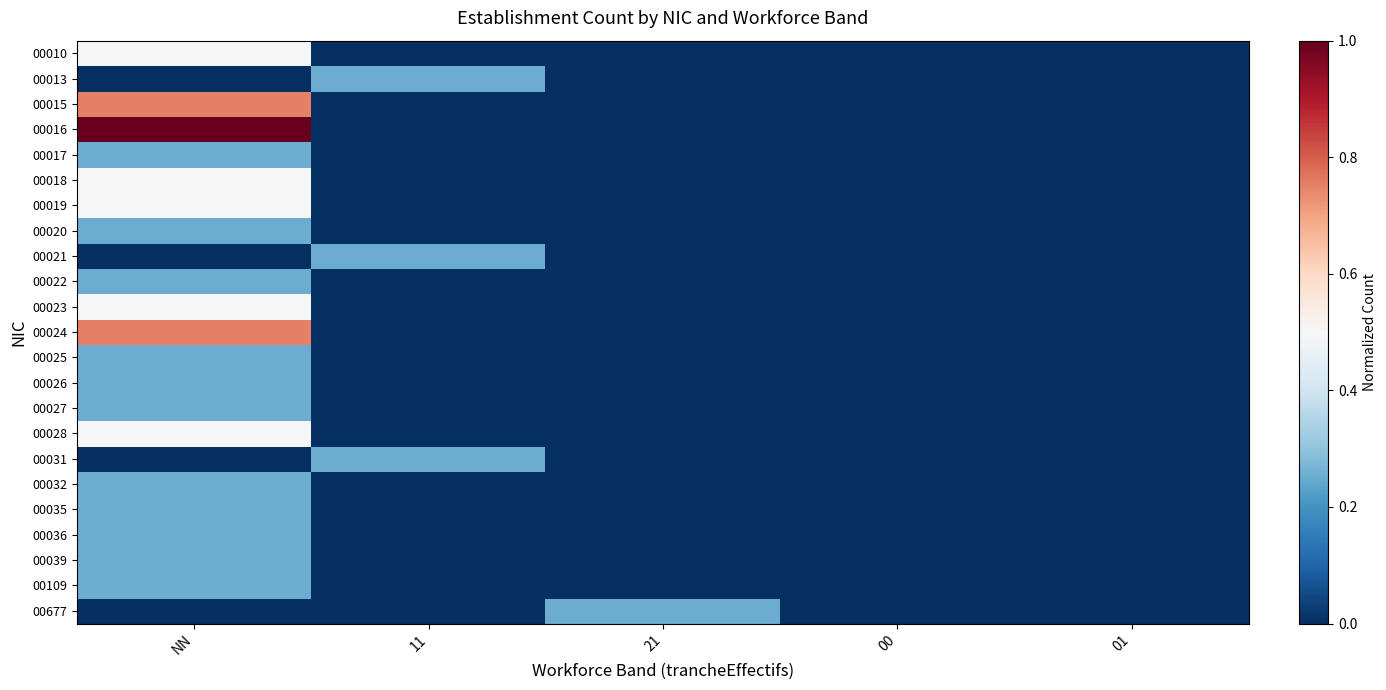

Reading left to right, extract all data points from this chart.

00010: NN=0.5	11=0.0	21=0.0	00=0.0	01=0.0
00013: NN=0.0	11=0.2	21=0.0	00=0.0	01=0.0
00015: NN=0.8	11=0.0	21=0.0	00=0.0	01=0.0
00016: NN=1.0	11=0.0	21=0.0	00=0.0	01=0.0
00017: NN=0.2	11=0.0	21=0.0	00=0.0	01=0.0
00018: NN=0.5	11=0.0	21=0.0	00=0.0	01=0.0
00019: NN=0.5	11=0.0	21=0.0	00=0.0	01=0.0
00020: NN=0.2	11=0.0	21=0.0	00=0.0	01=0.0
00021: NN=0.0	11=0.2	21=0.0	00=0.0	01=0.0
00022: NN=0.2	11=0.0	21=0.0	00=0.0	01=0.0
00023: NN=0.5	11=0.0	21=0.0	00=0.0	01=0.0
00024: NN=0.8	11=0.0	21=0.0	00=0.0	01=0.0
00025: NN=0.2	11=0.0	21=0.0	00=0.0	01=0.0
00026: NN=0.2	11=0.0	21=0.0	00=0.0	01=0.0
00027: NN=0.2	11=0.0	21=0.0	00=0.0	01=0.0
00028: NN=0.5	11=0.0	21=0.0	00=0.0	01=0.0
00031: NN=0.0	11=0.2	21=0.0	00=0.0	01=0.0
00032: NN=0.2	11=0.0	21=0.0	00=0.0	01=0.0
00035: NN=0.2	11=0.0	21=0.0	00=0.0	01=0.0
00036: NN=0.2	11=0.0	21=0.0	00=0.0	01=0.0
00039: NN=0.2	11=0.0	21=0.0	00=0.0	01=0.0
00109: NN=0.2	11=0.0	21=0.0	00=0.0	01=0.0
00677: NN=0.0	11=0.0	21=0.2	00=0.0	01=0.0